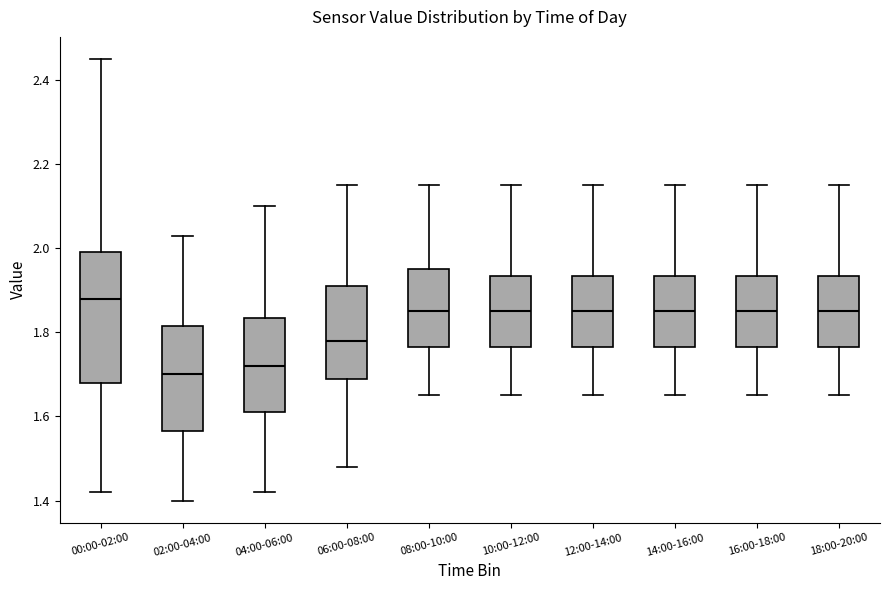

Reading left to right, read every box against the y-axis: the position of its median line, the range the box covers, and the ends of its whiskers. The values are not printed on the chart, so give them approximately, as read against the axis.

00:00-02:00: median 1.88, box 1.68 to 2.00, whiskers 1.42 to 2.46
02:00-04:00: median 1.70, box 1.56 to 1.82, whiskers 1.40 to 2.04
04:00-06:00: median 1.72, box 1.62 to 1.84, whiskers 1.42 to 2.10
06:00-08:00: median 1.78, box 1.70 to 1.92, whiskers 1.48 to 2.16
08:00-10:00: median 1.86, box 1.76 to 1.96, whiskers 1.66 to 2.16
10:00-12:00: median 1.86, box 1.76 to 1.94, whiskers 1.66 to 2.16
12:00-14:00: median 1.86, box 1.76 to 1.94, whiskers 1.66 to 2.16
14:00-16:00: median 1.86, box 1.76 to 1.94, whiskers 1.66 to 2.16
16:00-18:00: median 1.86, box 1.76 to 1.94, whiskers 1.66 to 2.16
18:00-20:00: median 1.86, box 1.76 to 1.94, whiskers 1.66 to 2.16